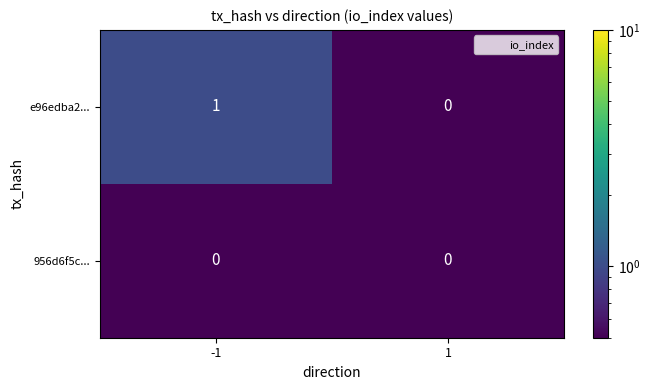

Which series changed the most between -1 and 1?

e96edba2...